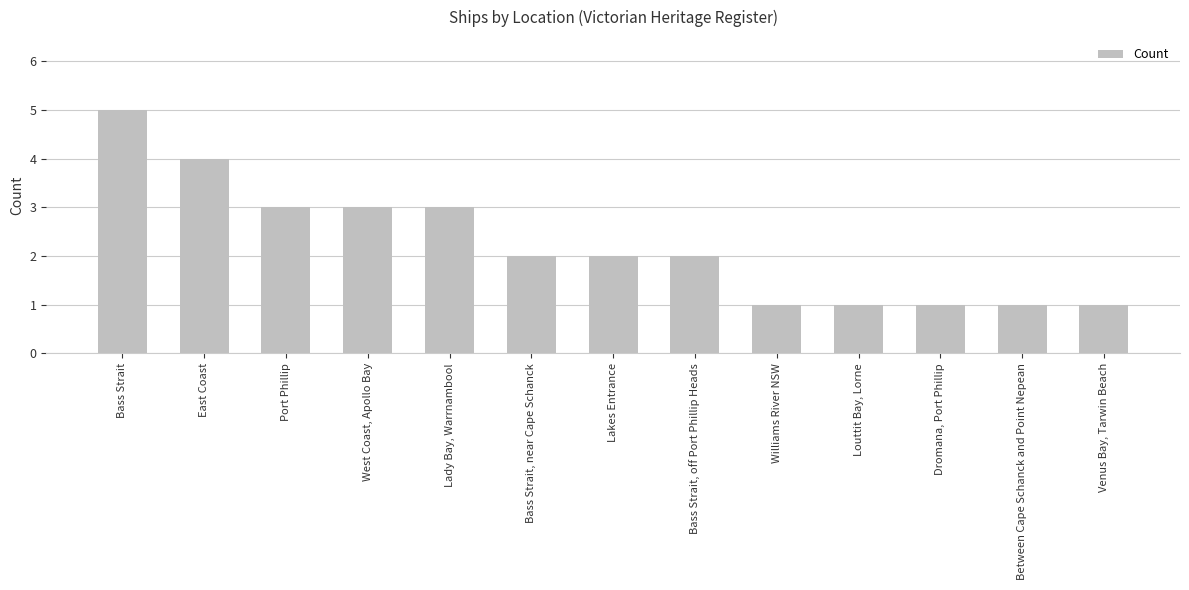

What is the sum of all values?

29